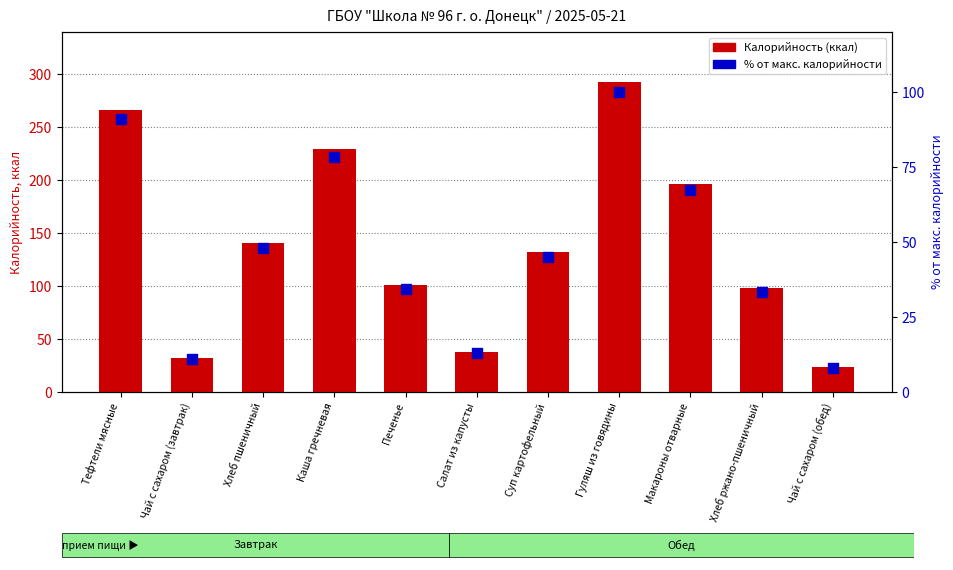

Which series has the largest total across all categories?

Калорийность (ккал)